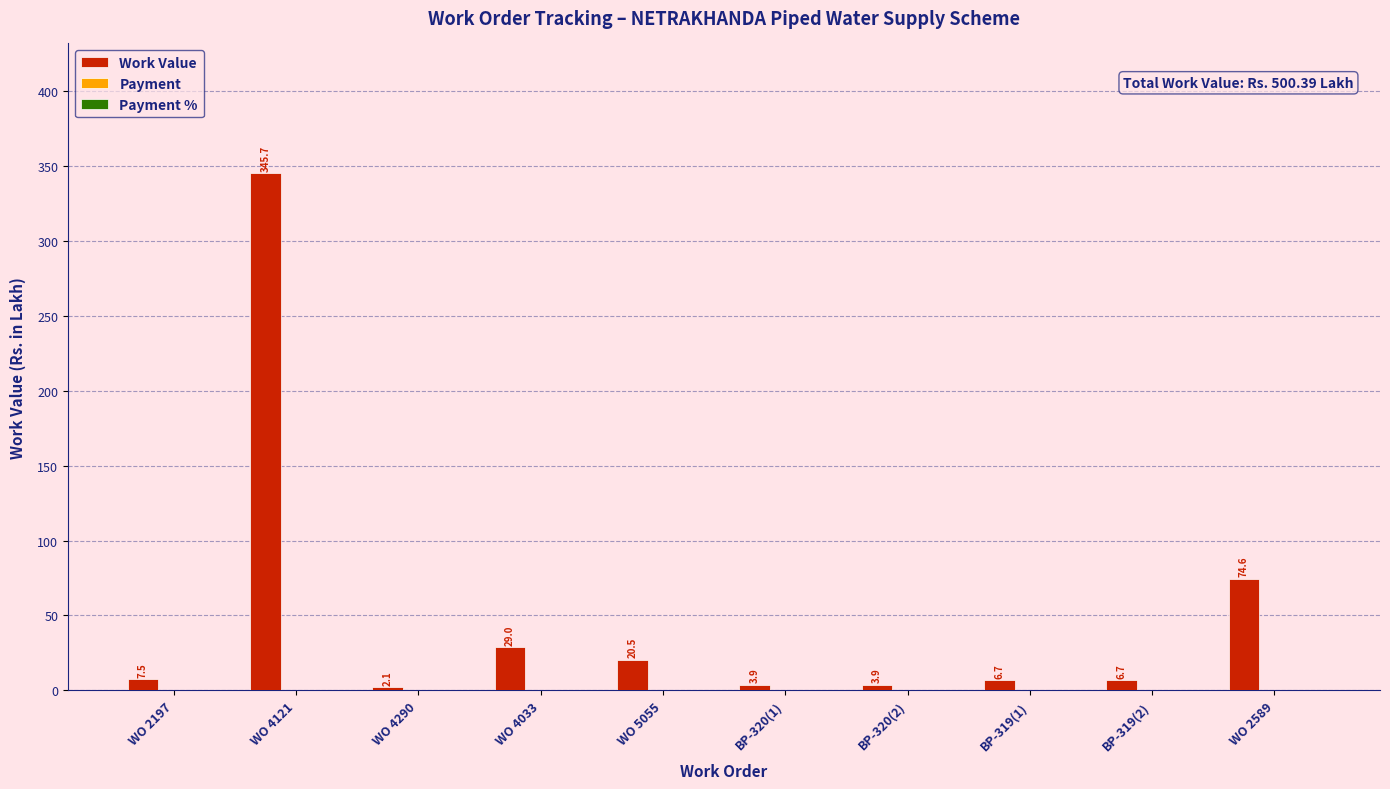

Reading left to right, list all the values displayed in this chart.

WO 2197=7.5	WO 4121=345.7	WO 4290=2.1	WO 4033=29.0	WO 5055=20.5	BP-320(1)=3.9	BP-320(2)=3.9	BP-319(1)=6.7	BP-319(2)=6.7	WO 2589=74.6